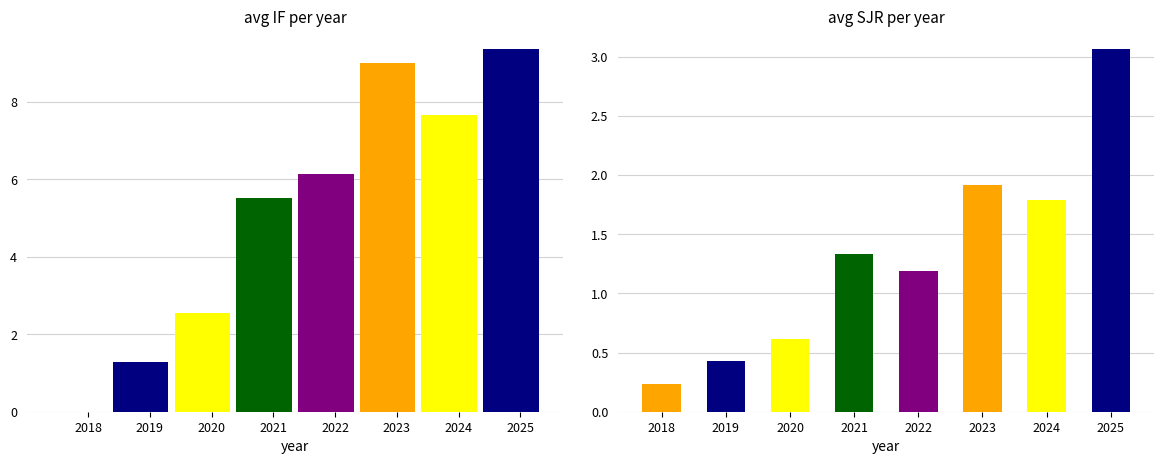

What is the difference between the avg SJR values at 2025 and 2021?

1.7